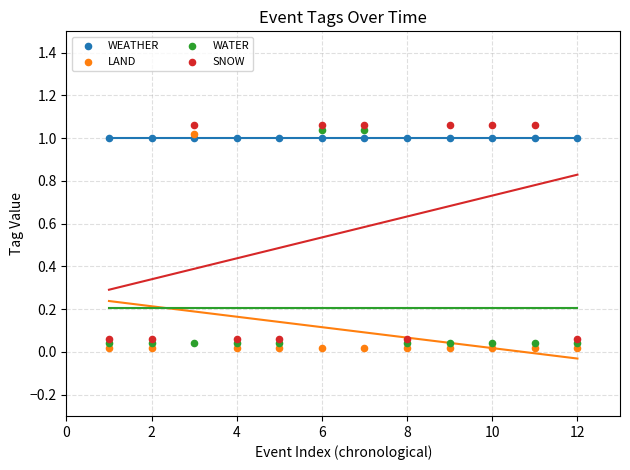

What are all the series names shown in the legend?

WEATHER, LAND, WATER, SNOW